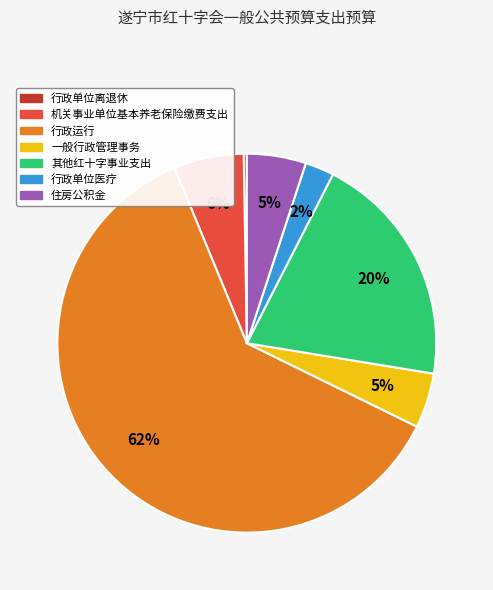

To the nearest percent, what is the difference between the 行政单位医疗 and 其他红十字事业支出 slice percentages?

18%